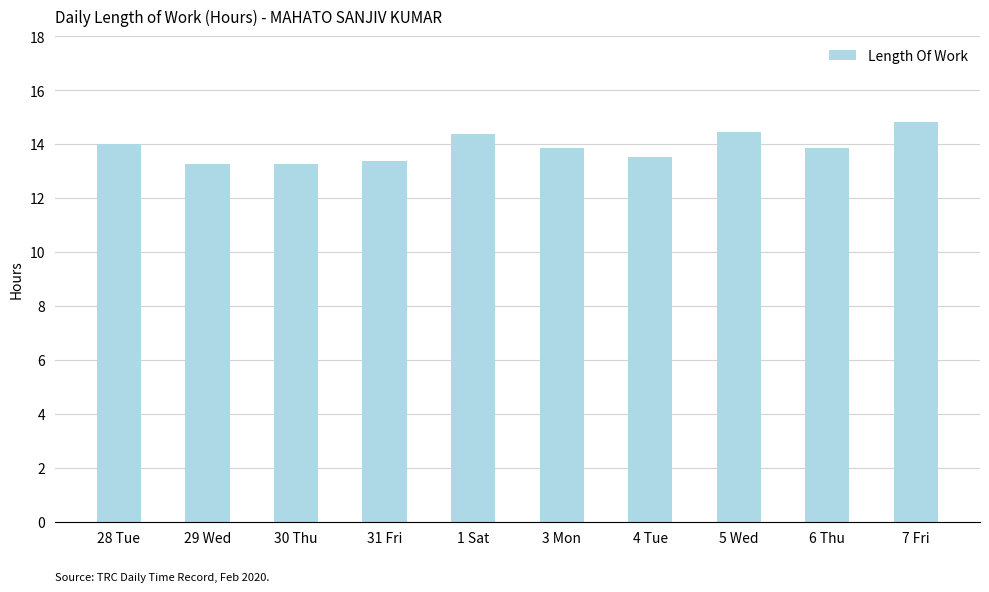

Read the value at 31 Fri.

13.4